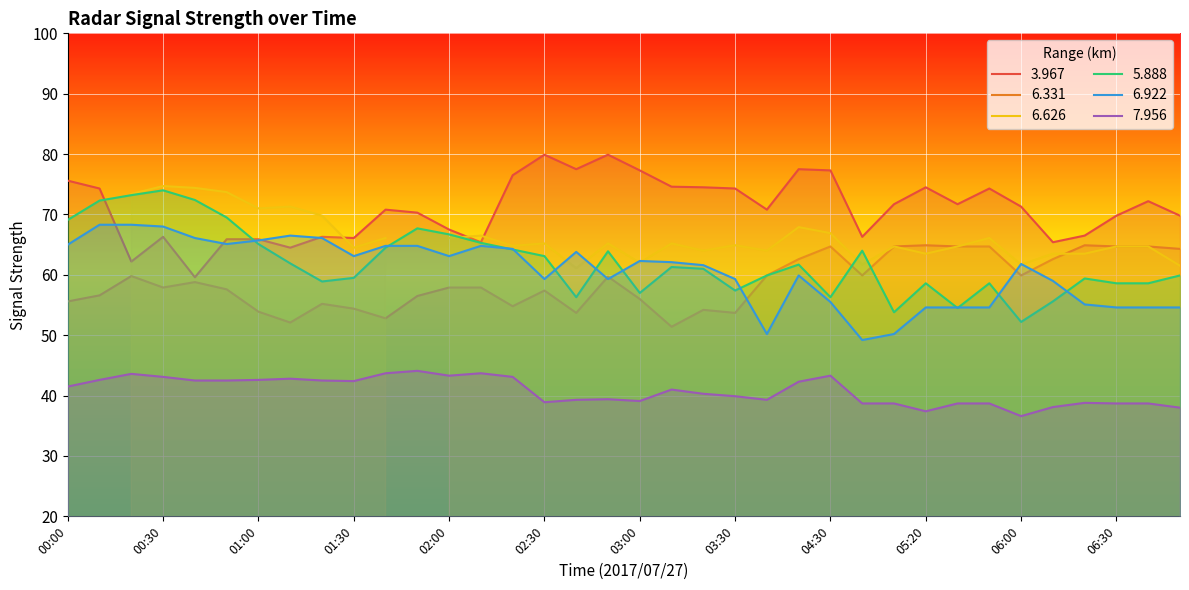

Which series has the largest total across all categories?

3.967